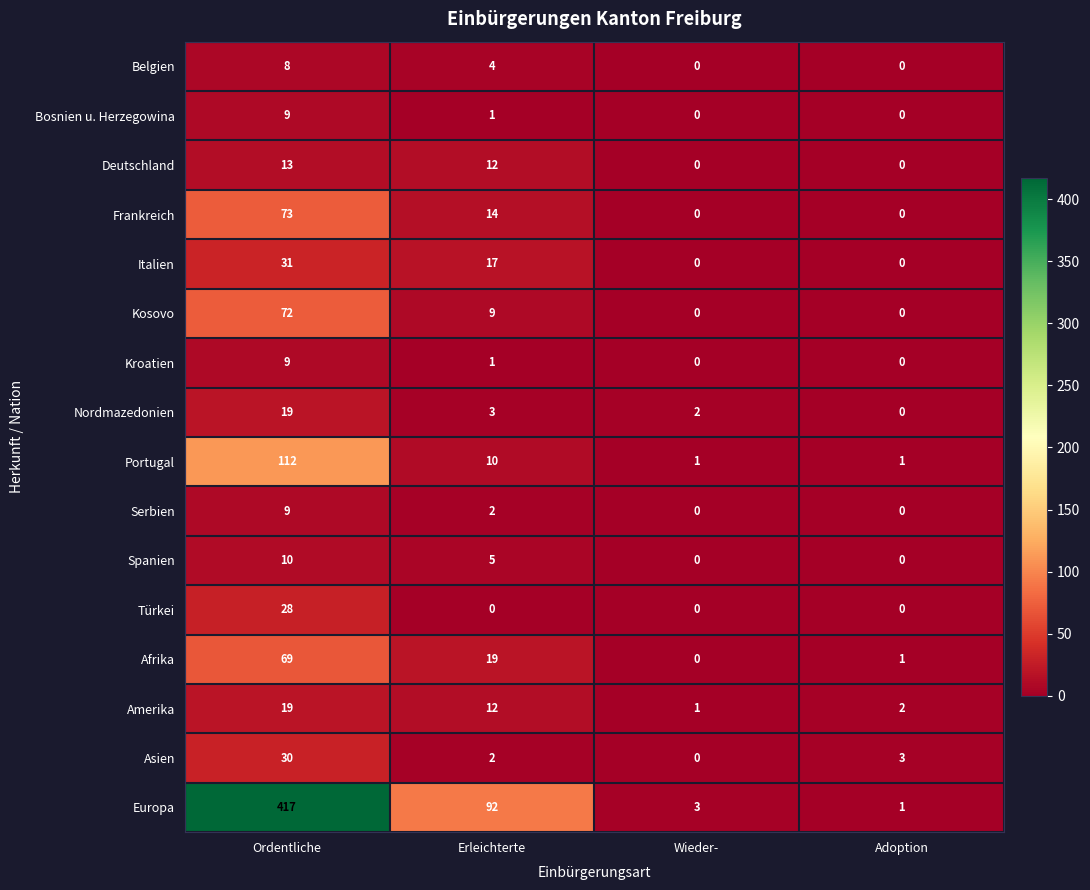

What is the average value of the Italien series?

12